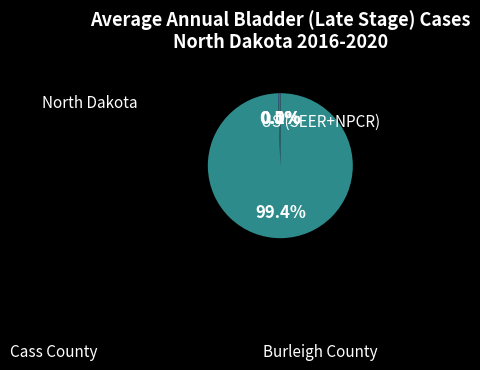

How many segments does this pie chart have?

4